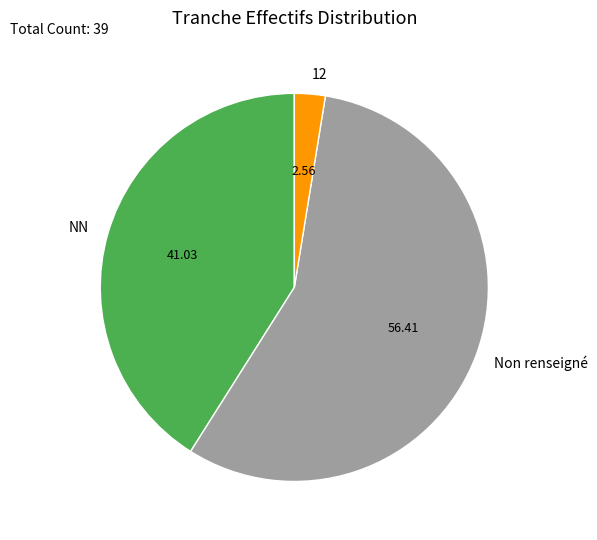

Combined, do NN and Non renseigné account for over 50%?

Yes